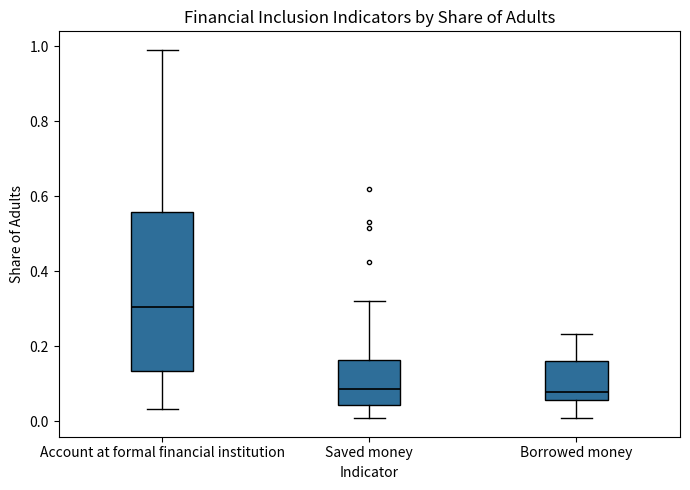

Reading left to right, transcribe this box plot: for each box, give where its median line is, the range the box spans, and where its two whiskers end, as read against the y-axis. The values are not printed on the chart, so give them approximately, as read against the axis.

Account at formal financial institution: median 0.30, box 0.14 to 0.56, whiskers 0.04 to 1.00
Saved money: median 0.08, box 0.04 to 0.16, whiskers 0.00 to 0.32
Borrowed money: median 0.08, box 0.06 to 0.16, whiskers 0.00 to 0.24